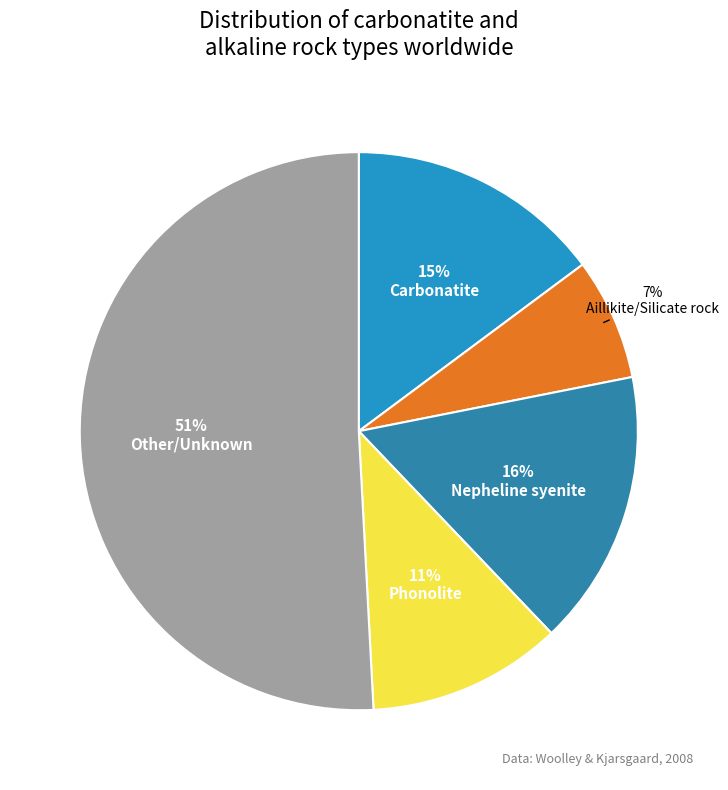

Does any single category account for the majority?

Yes